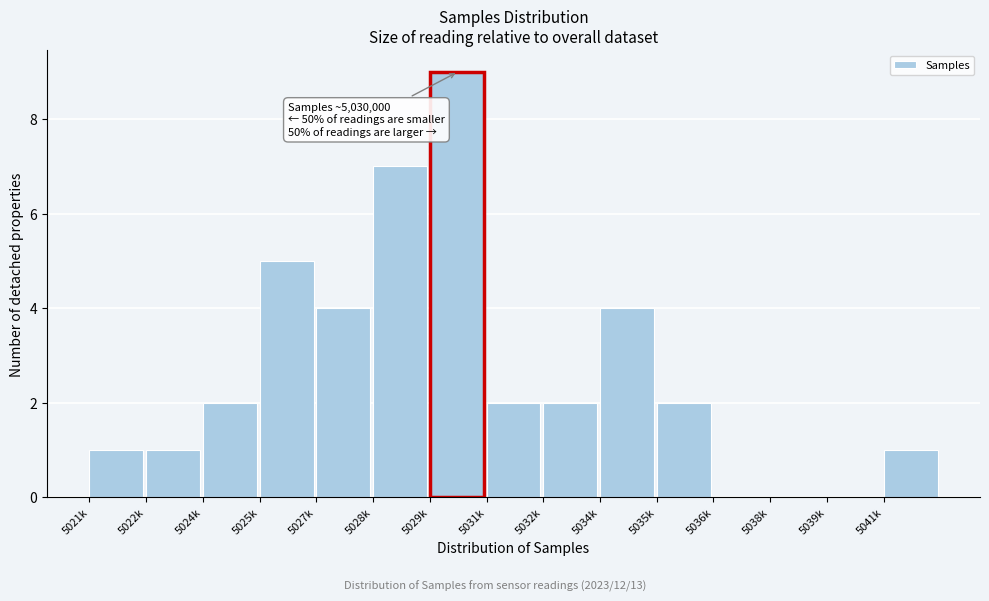

Reading left to right, what are all the values shown in this chart?

5021k=1	5022k=1	5024k=2	5025k=5	5027k=4	5028k=7	5029k=9	5031k=2	5032k=2	5034k=4	5035k=2	5036k=0	5038k=0	5039k=0	5041k=1